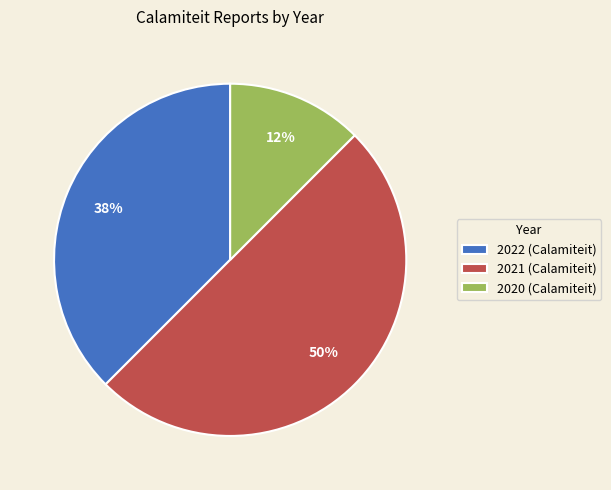

Does 2022 (Calamiteit) represent more than half of the total?

No